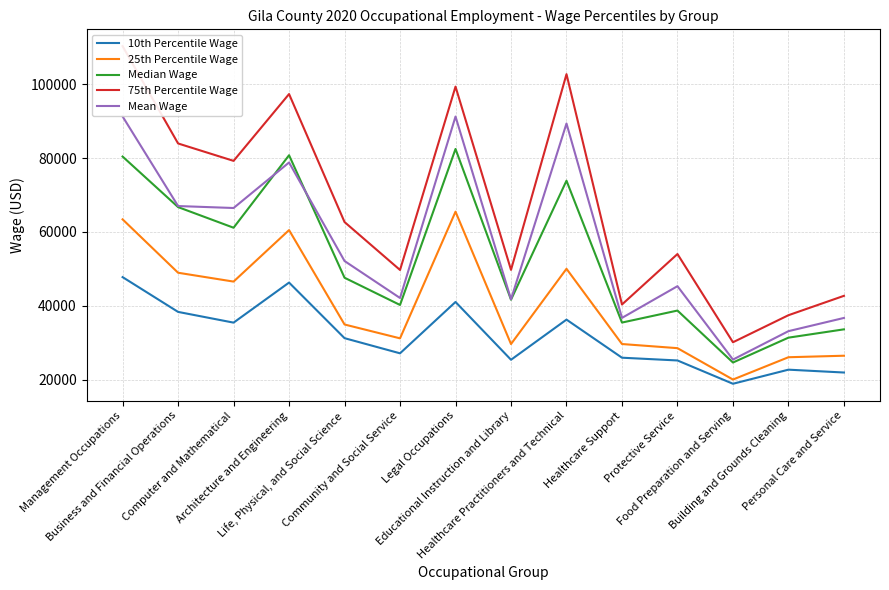

In 25th Percentile Wage, how many points are higher than both neighbors (excluding endpoints)?

3